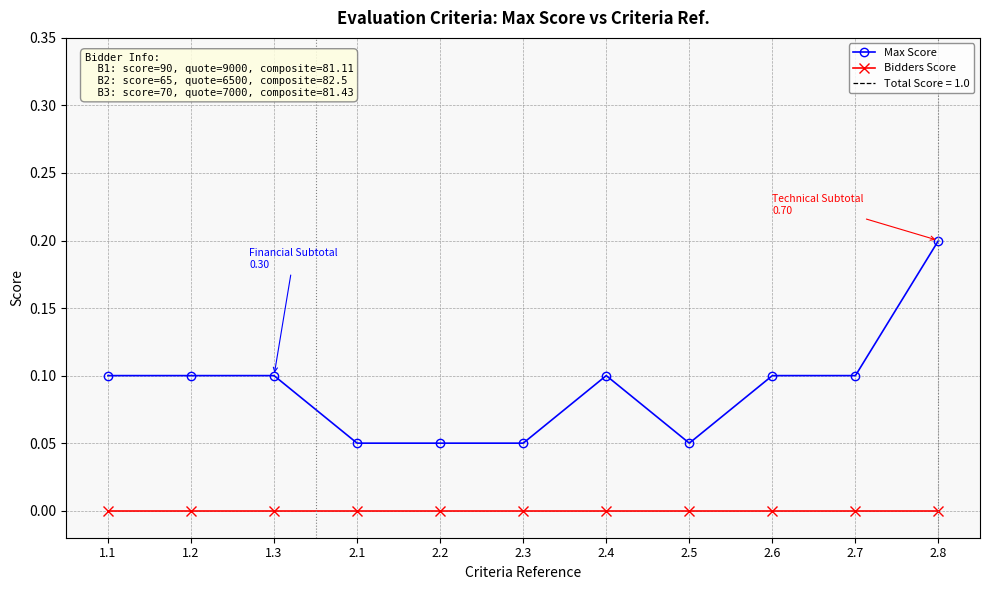

Reading right to left, extract all data points from this chart.

Max Score: 2.8=0.2	2.7=0.1	2.6=0.1	2.5=0.1	2.4=0.1	2.3=0.1	2.2=0.1	2.1=0.1	1.3=0.1	1.2=0.1	1.1=0.1
Bidders Score: 2.8=0.0	2.7=0.0	2.6=0.0	2.5=0.0	2.4=0.0	2.3=0.0	2.2=0.0	2.1=0.0	1.3=0.0	1.2=0.0	1.1=0.0